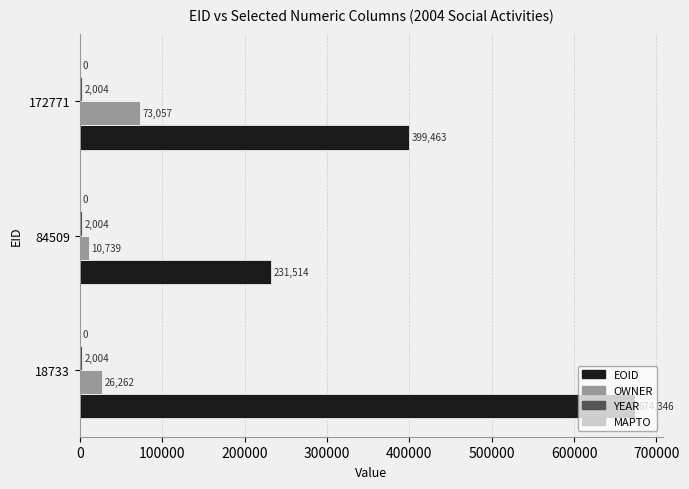

Is it true that OWNER equals 10739 at 84509?

True